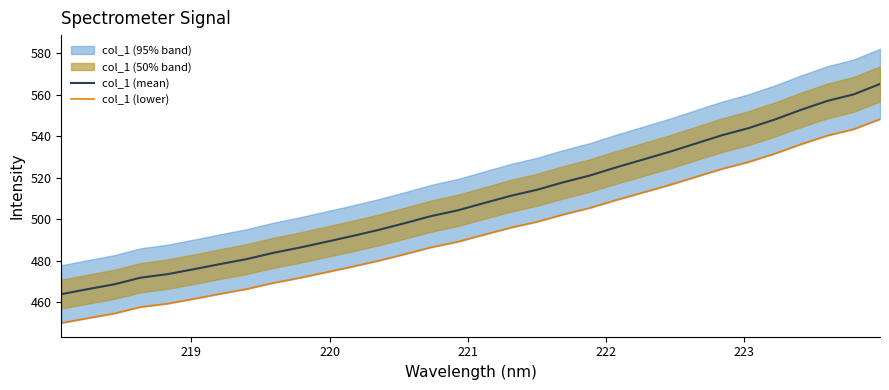

What is the maximum value for col_1 (mean)?

565.3